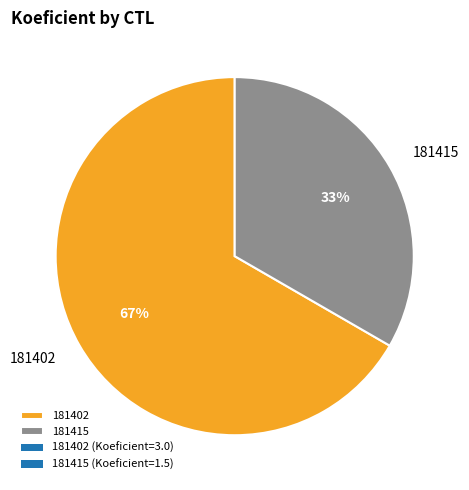

Count the number of slices in the pie.

2